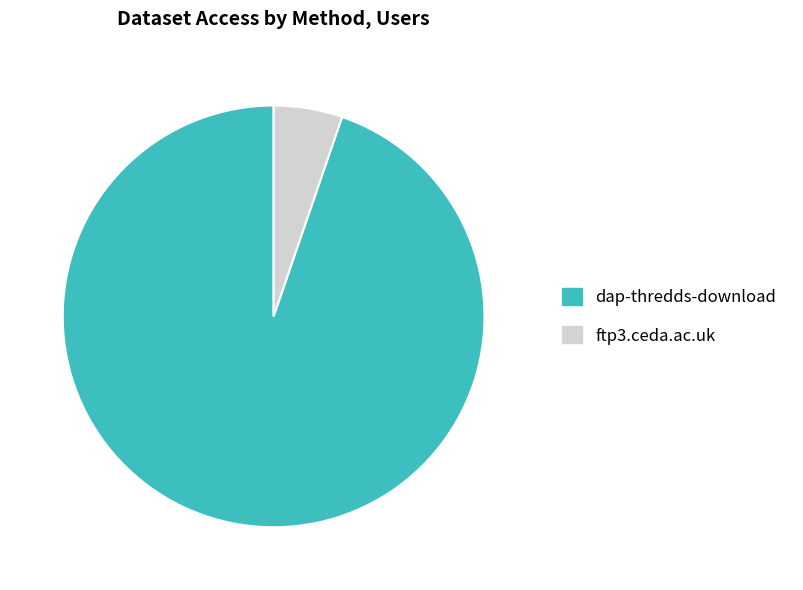

Rank the categories by value from highest to lowest.

dap-thredds-download, ftp3.ceda.ac.uk